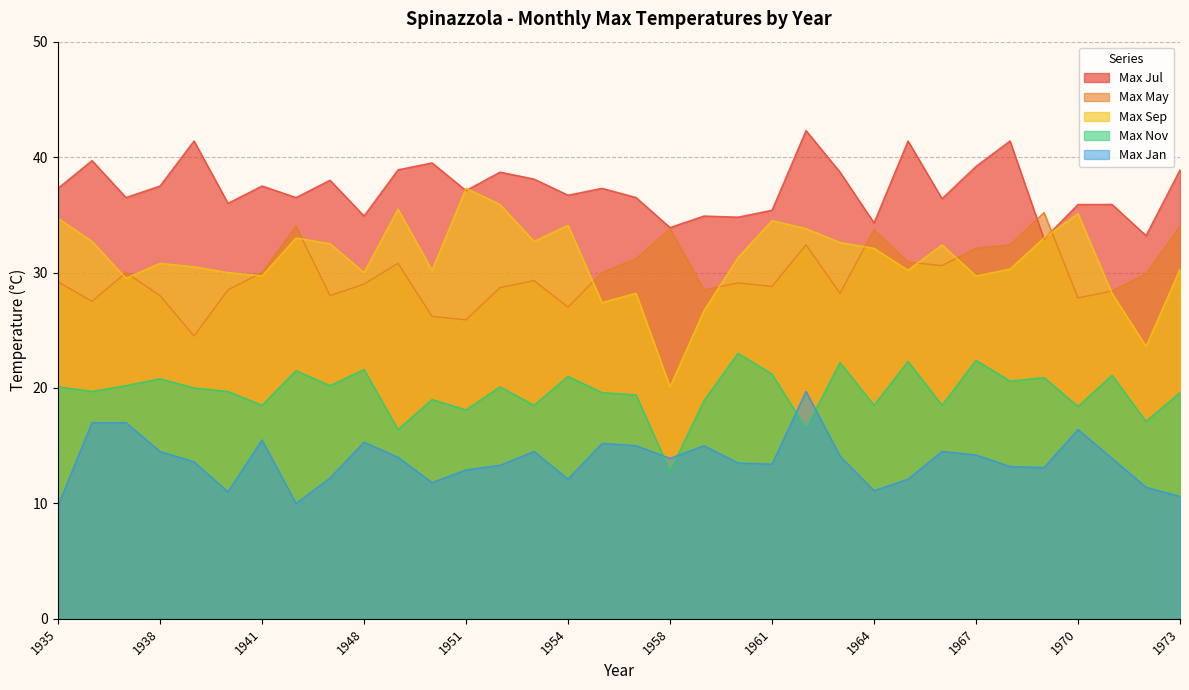

Between 1973 and 1942, which is larger?

1973